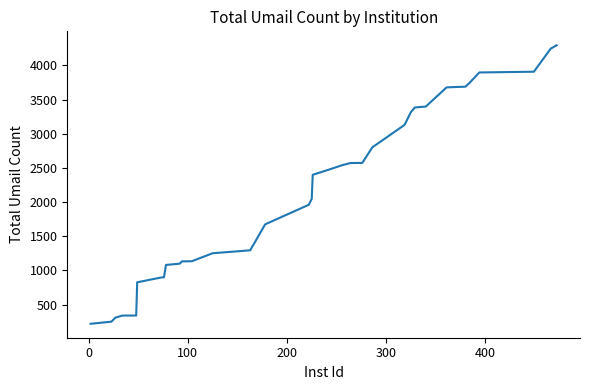

What is the greatest value displayed?

4295